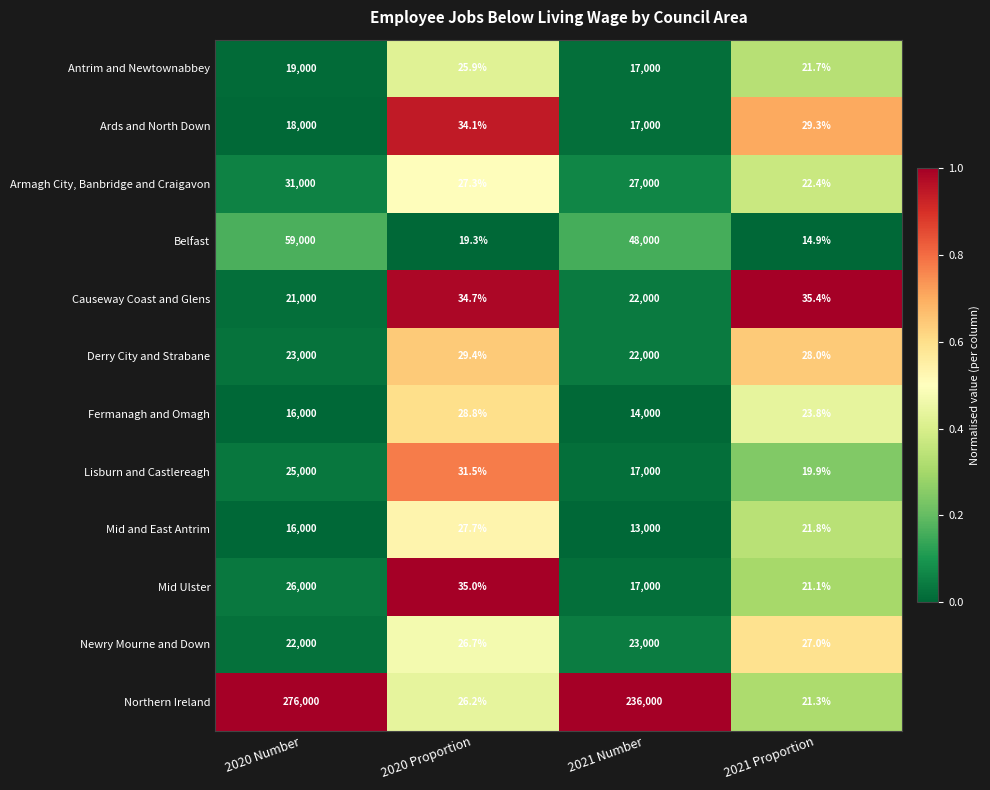

Which category has the lowest value in the Mid and East Antrim series?

2021 Proportion